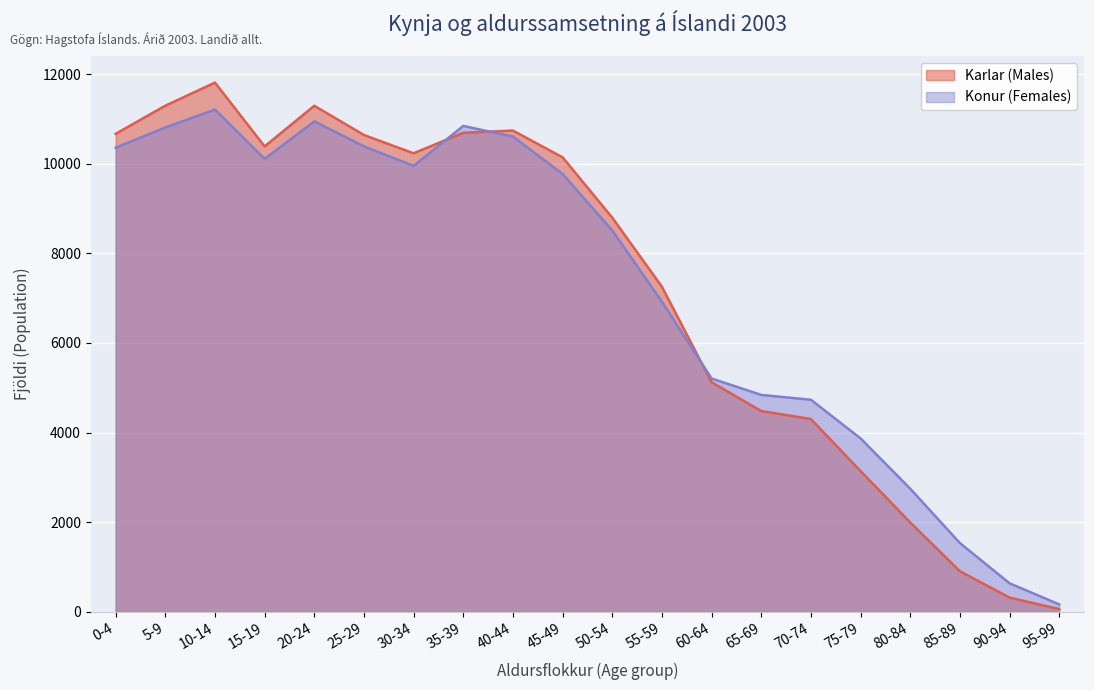

Which label corresponds to the smallest value in the chart?

95-99